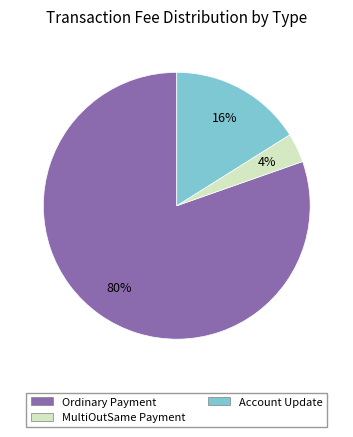

Combined, do Ordinary Payment and Account Update account for over 50%?

Yes